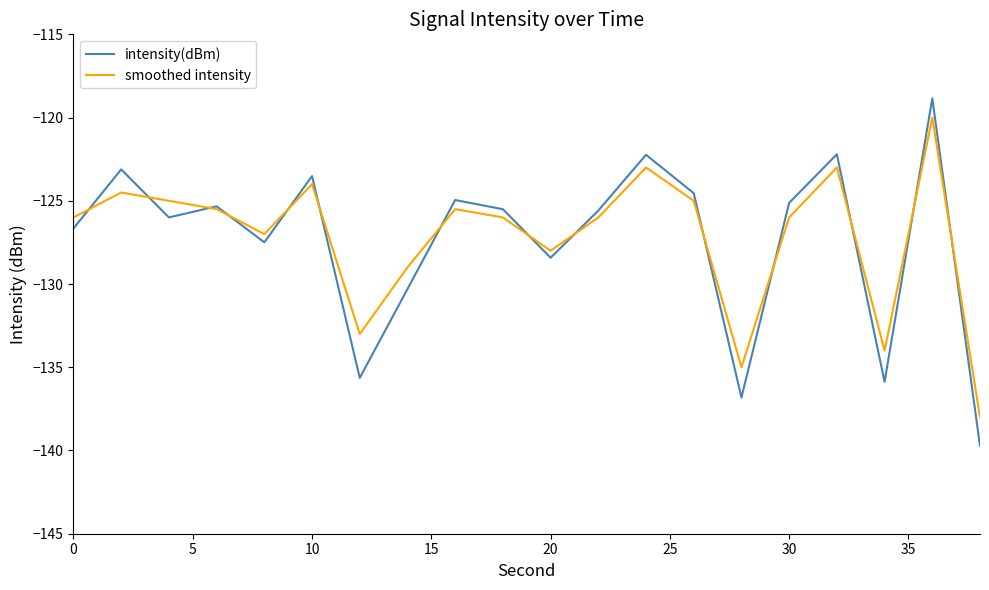

True or false: smoothed intensity has more than 1 points higher than both neighbors.

True